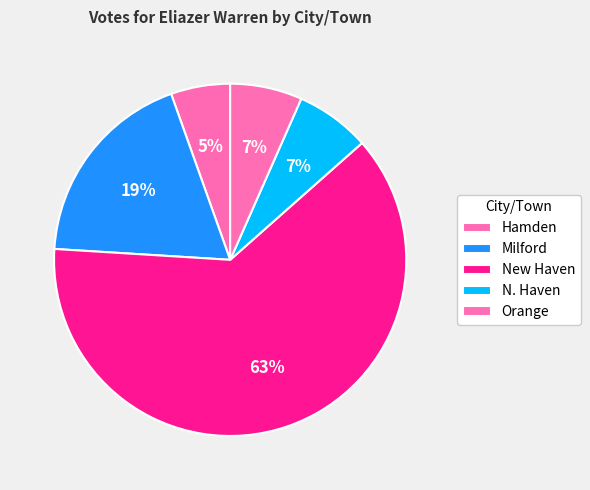

Which has a higher value, Milford or New Haven?

New Haven